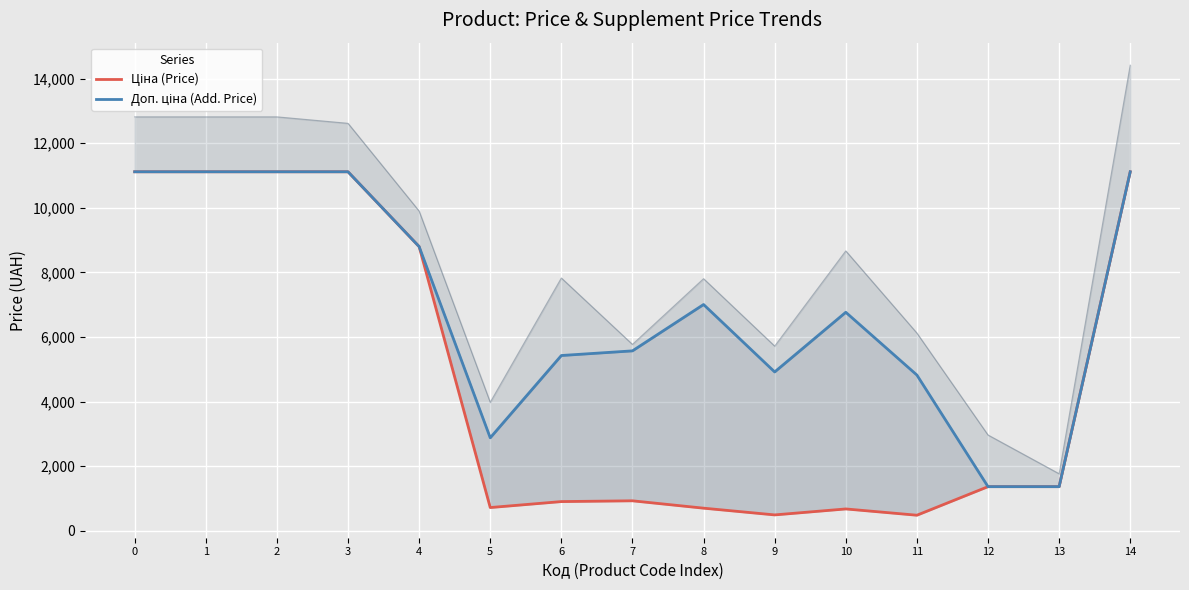

The value of Ціна (Price) at 14 is 11113.6. True or false?

True